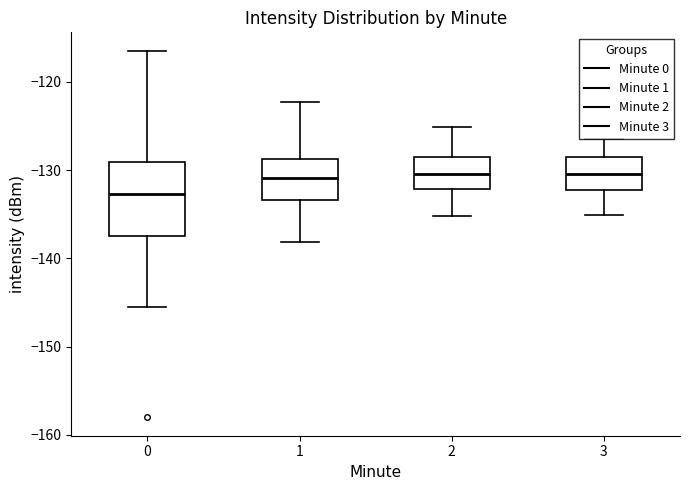

Which box is the tallest, from its lower edge to its upper edge?

0